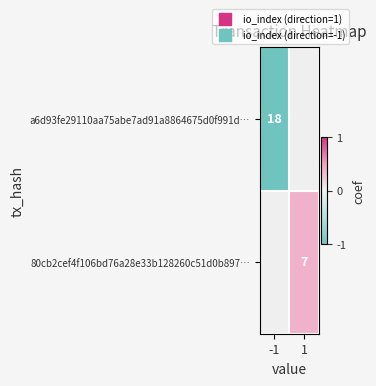

The value of 80cb2cef4f106bd76a28e33b128260c51d0b897… at 1 is 7. True or false?

True